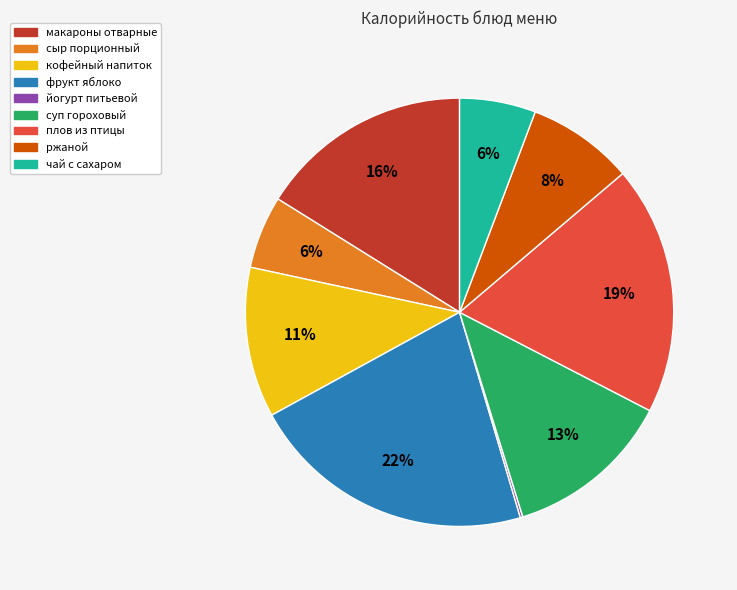

Approximately how many times larger is the value at сыр порционный compared to фрукт яблоко?

0.3